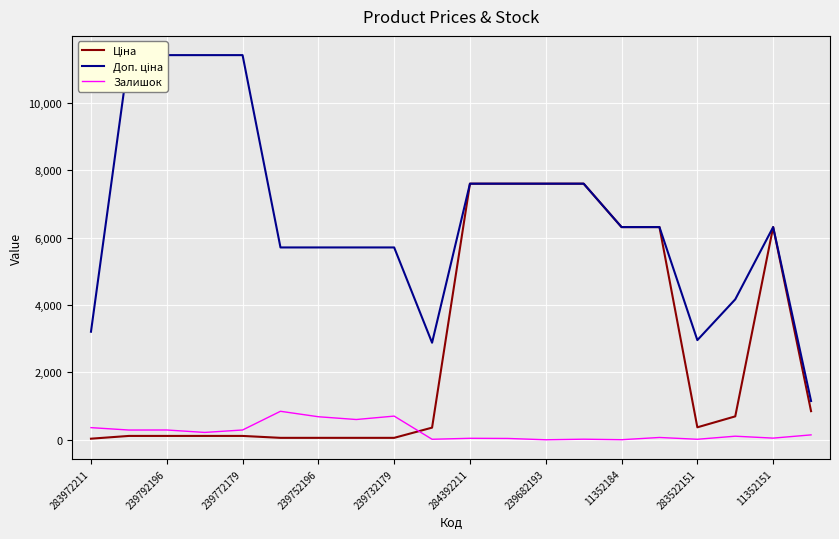

What position from the right is 11352151?

2